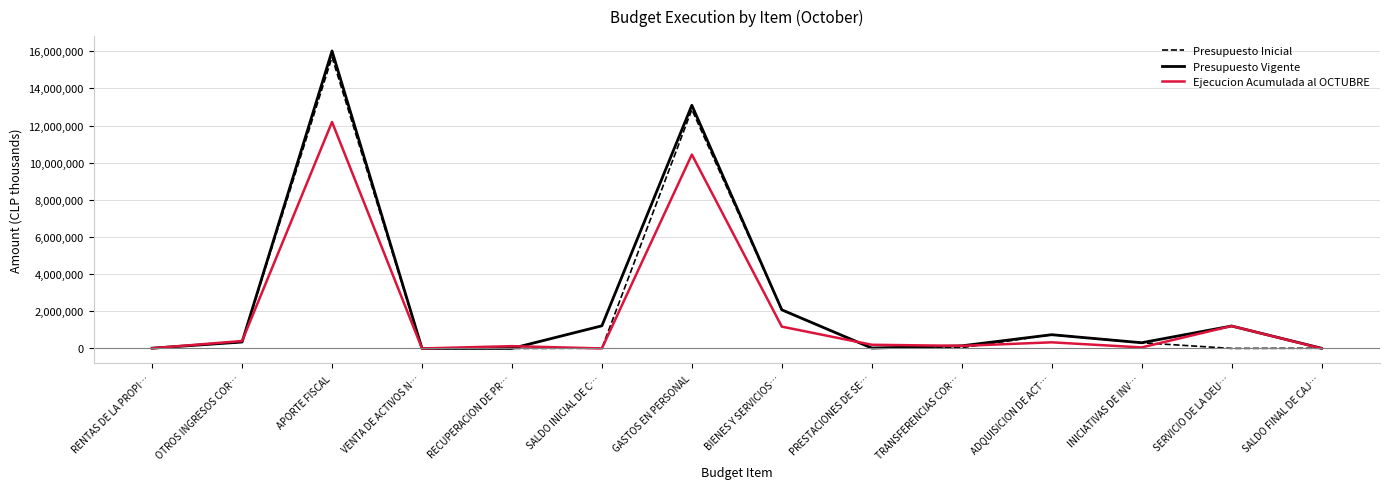

Which category has the highest value in the Presupuesto Vigente series?

APORTE FISCAL